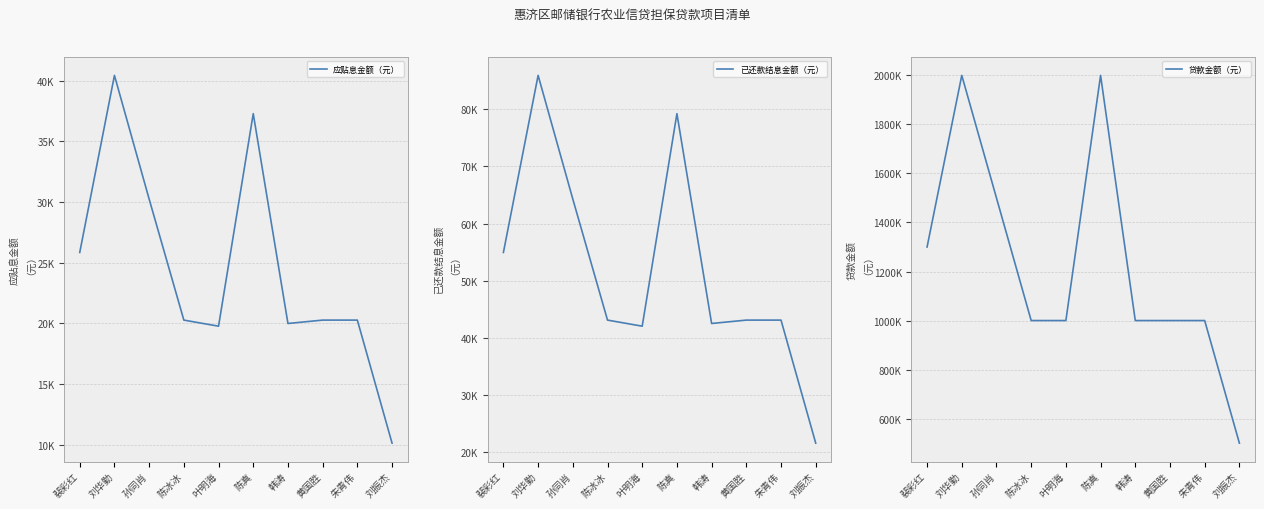

The 贷款金额（元） series shows 1000000.0 at 陈冰冰. True or false?

True